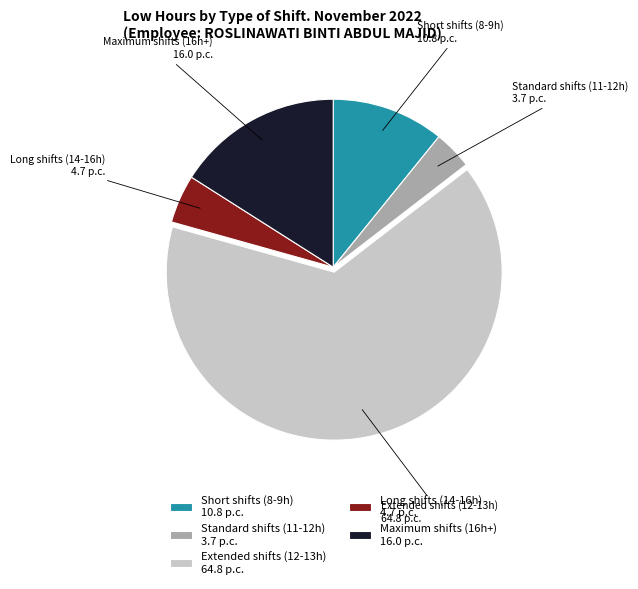

Approximately how many times larger is the value at Maximum shifts (16h+) 16.0 p.c. compared to Standard shifts (11-12h) 3.7 p.c.?

4.3